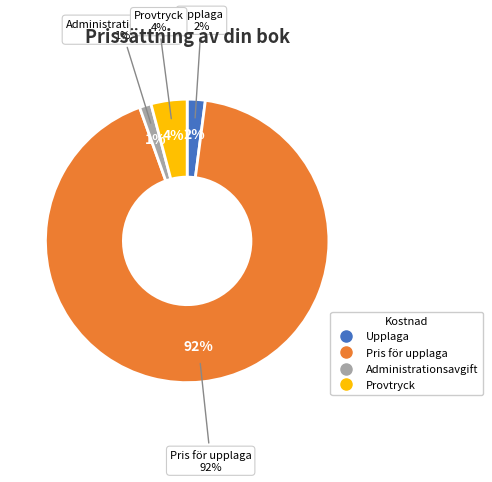

Approximately how many times larger is the value at Pris för upplaga compared to Upplaga?

45.0